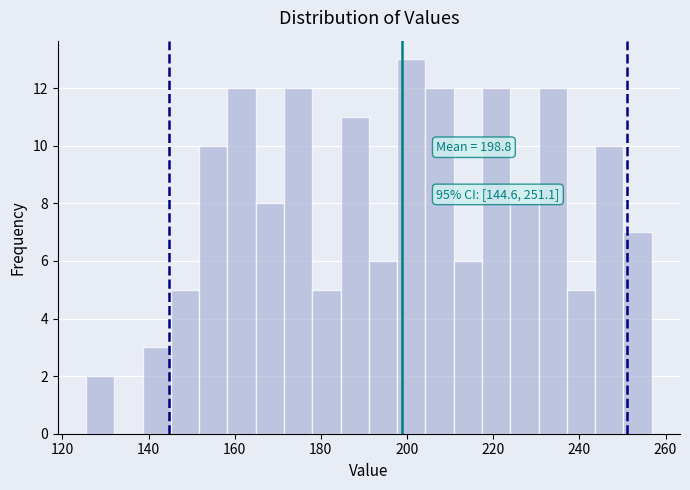

Around what value on the x-axis is the tallest bar? Give the approximate position of its centre, as read against the axis.

200